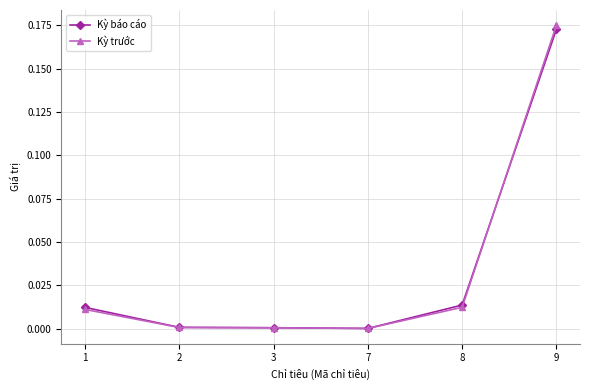

Which series changed the most between 2 and 8?

Kỳ báo cáo